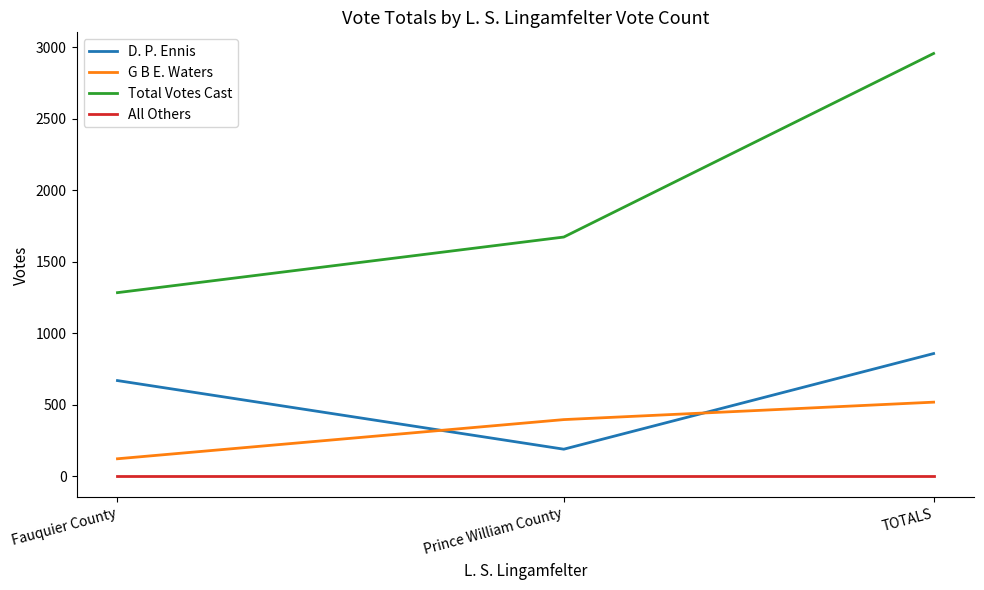

List the labels in order of G B E. Waters value, smallest first.

Fauquier County, Prince William County, TOTALS